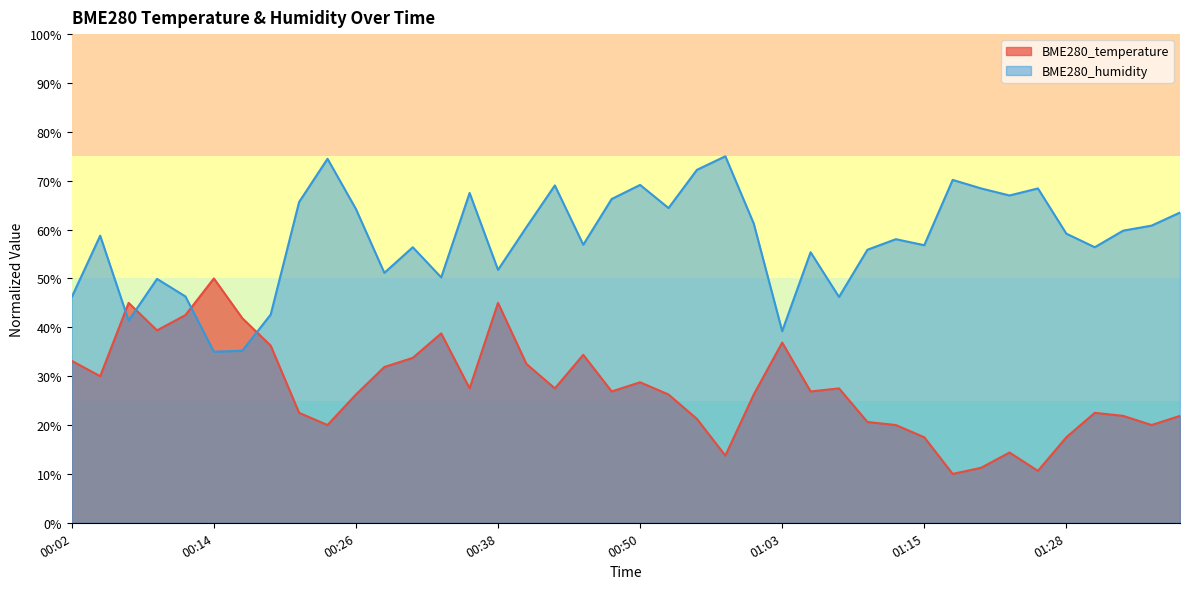

The value of BME280_humidity at 01:00 is 25.1. True or false?

False